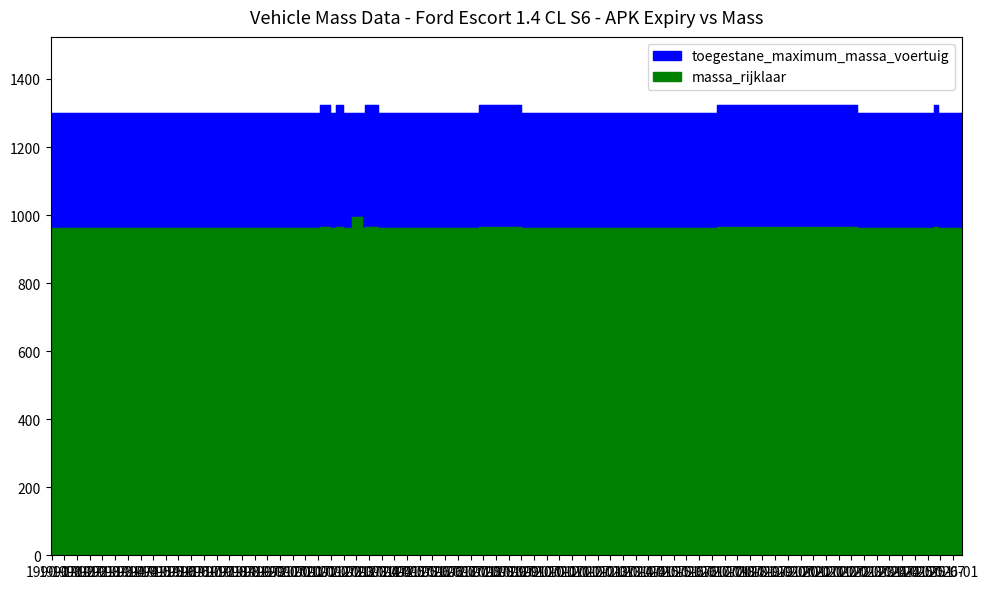

How many interior local peaks does the toegestane_maximum_massa_voertuig series have?

3